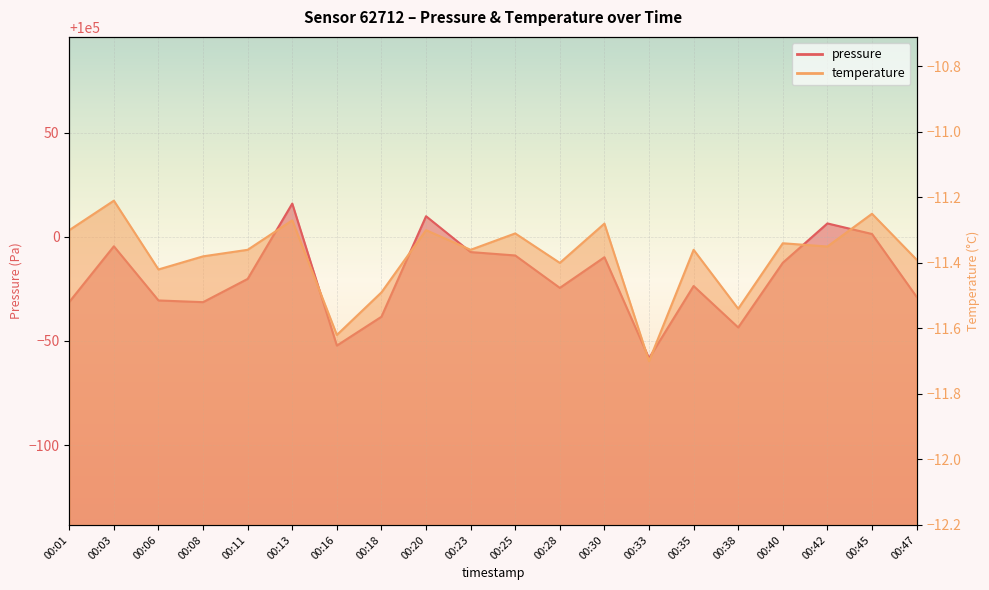

Rank the series by their average value, from lowest to highest.

temperature, pressure